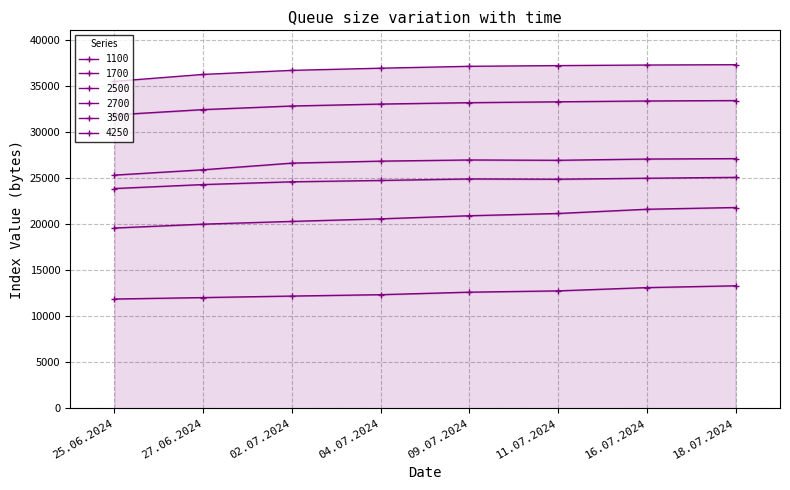

What is the difference between the maximum and minimum values in the 2700 series?

1788